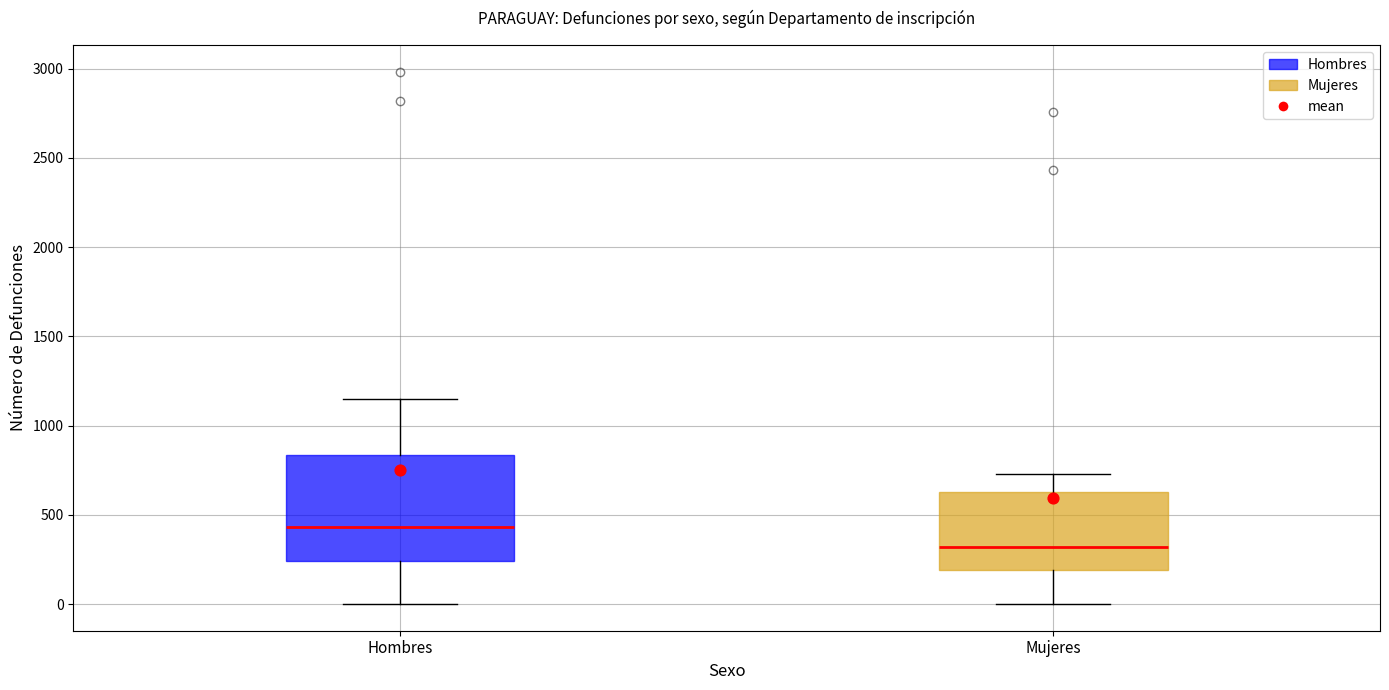

Comparing the boxes themselves (not the whiskers), which one is the tallest?

Hombres